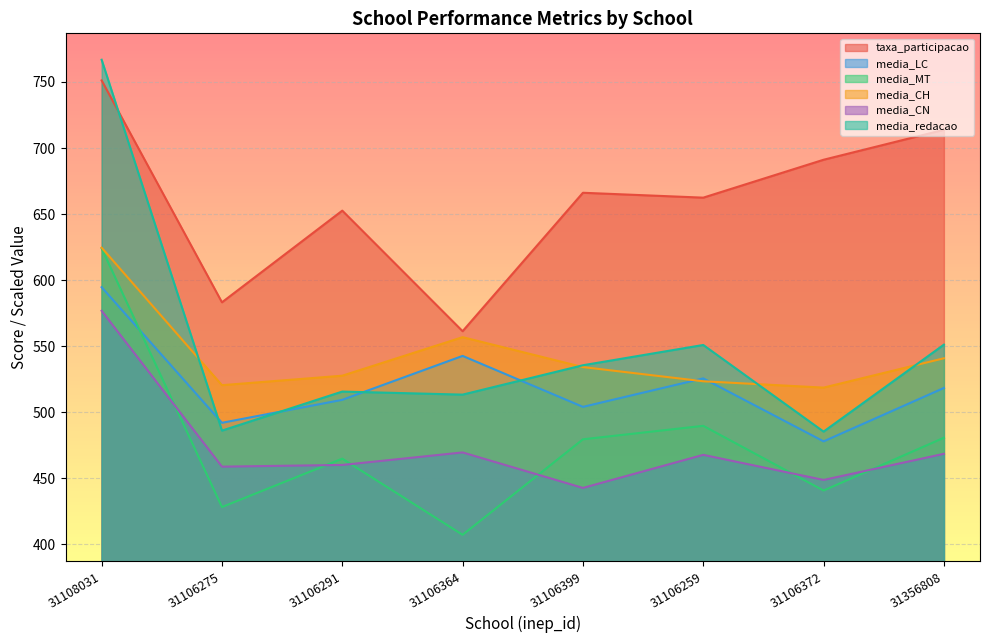

What are all the series names shown in the legend?

taxa_participacao, media_LC, media_MT, media_CH, media_CN, media_redacao